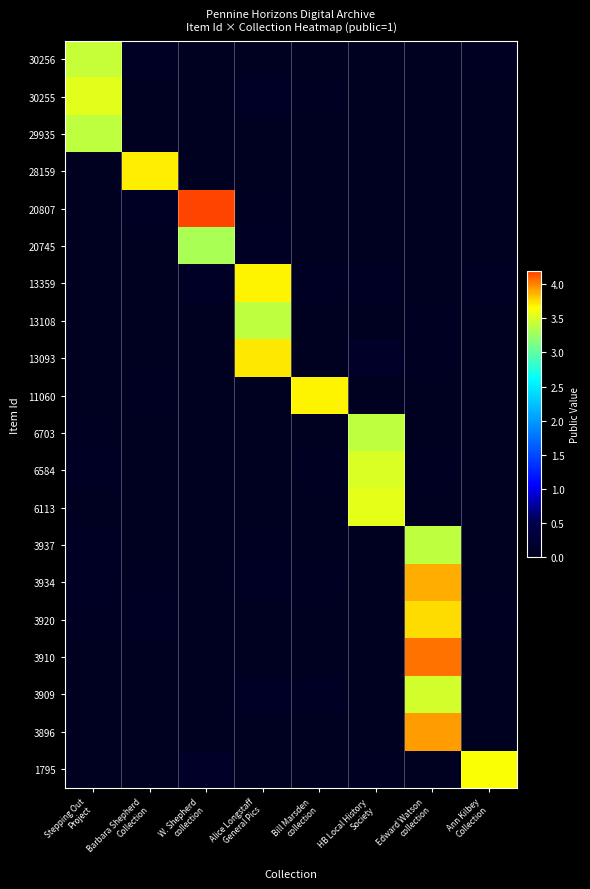

What is the difference between the highest and lowest values at Stepping Out
Project?

3.5